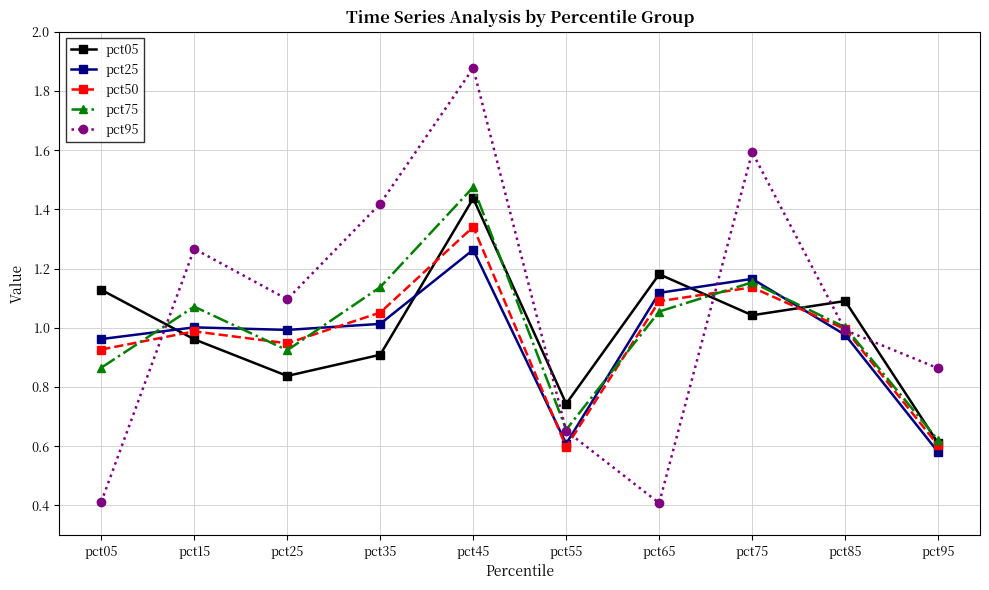

What is the spread (max minus min) of values at pct15?

0.3